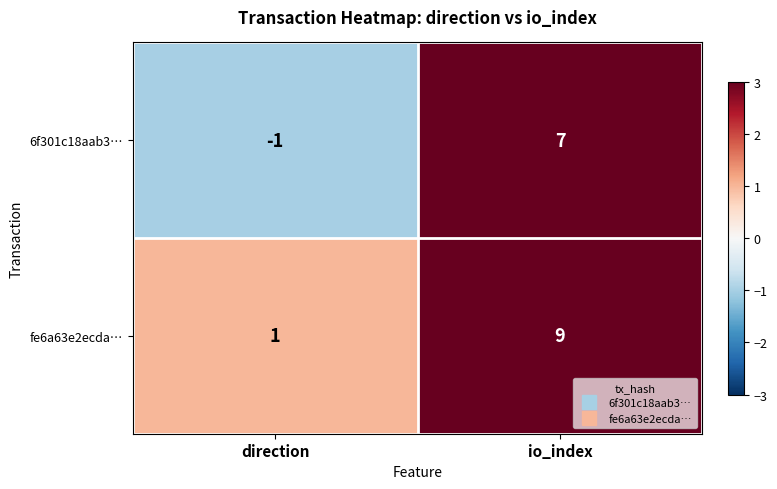

Rank the series by their average value, from lowest to highest.

6f301c18aab3…, fe6a63e2ecda…